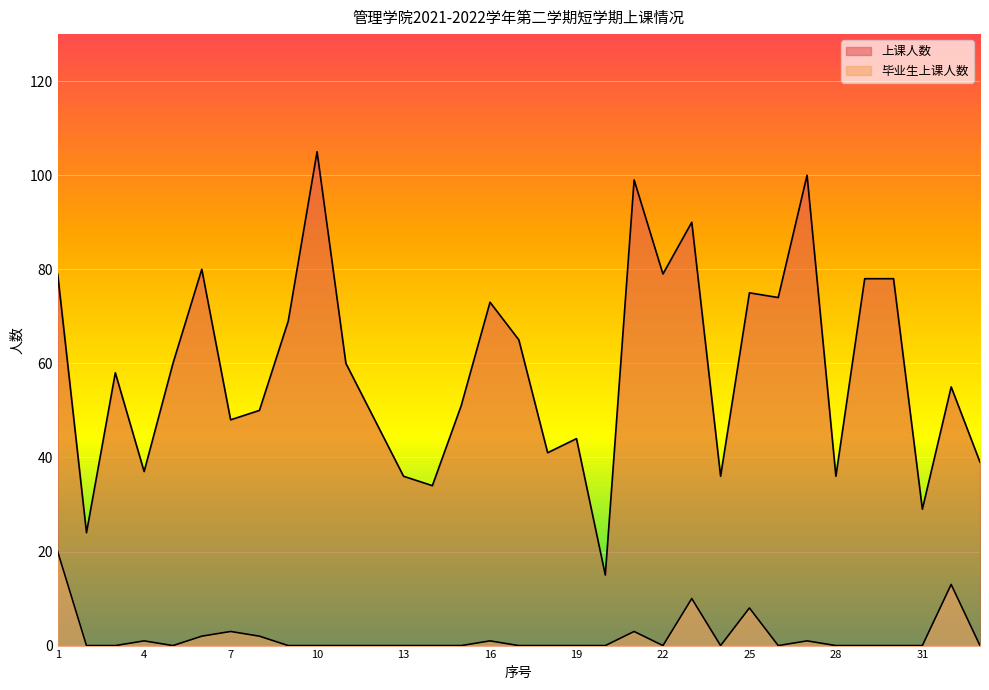

What is the lowest value of the 上课人数 series?

15